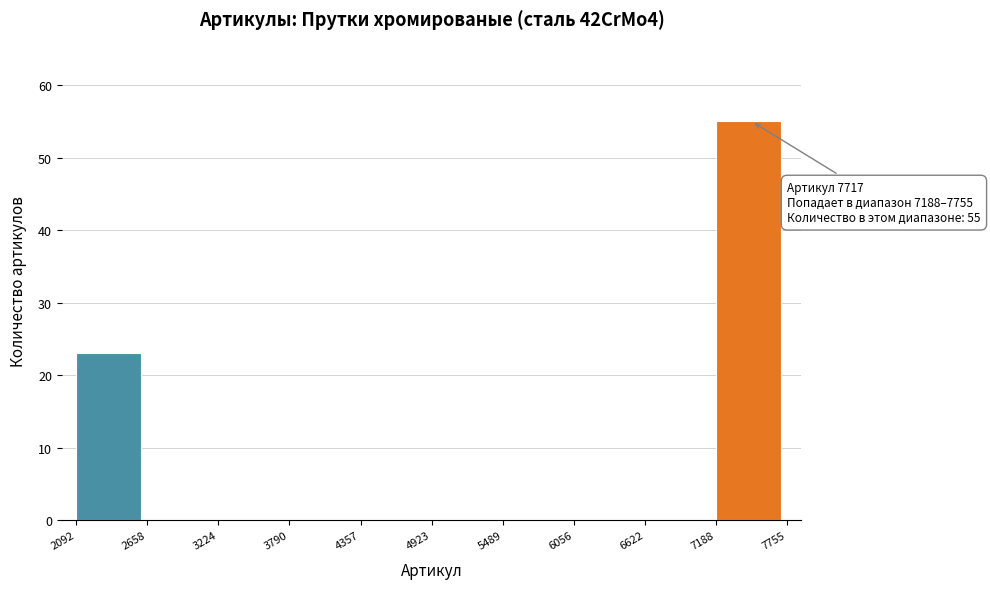

Over which range of the x-axis is the bar tallest?

7188 to 7755